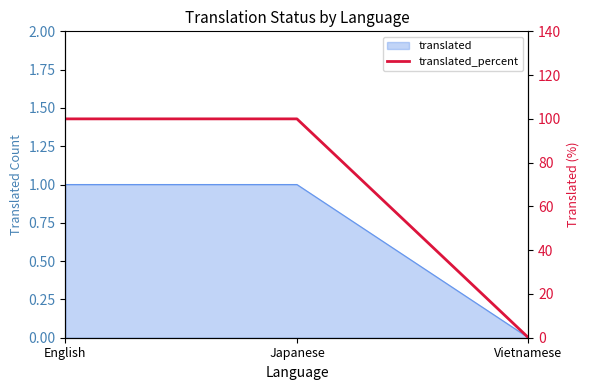

Is it true that the value at Vietnamese is 0?

True